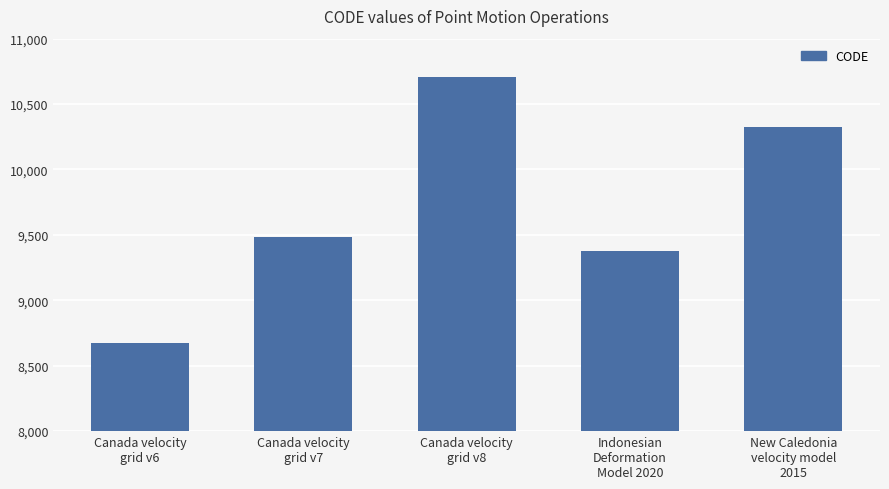

What is the difference between the maximum and minimum values?

2031